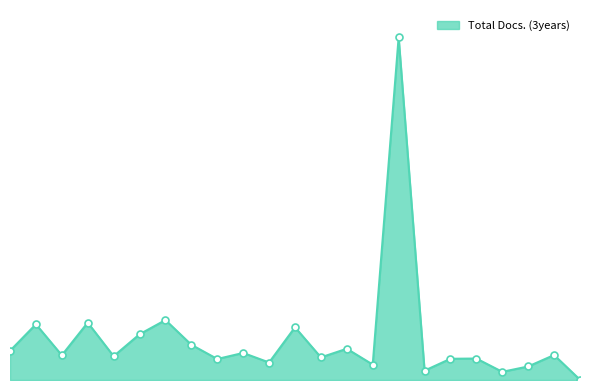

How many interior local peaks (higher than both neighbors) does the data have?

9